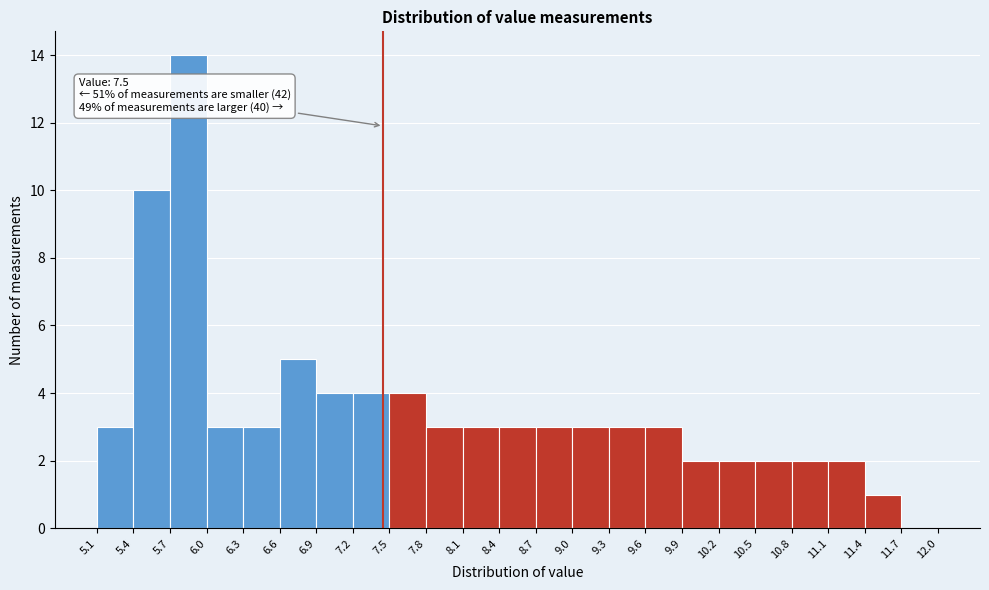

Which range on the x-axis has the tallest bar?

5.7 to 6.0